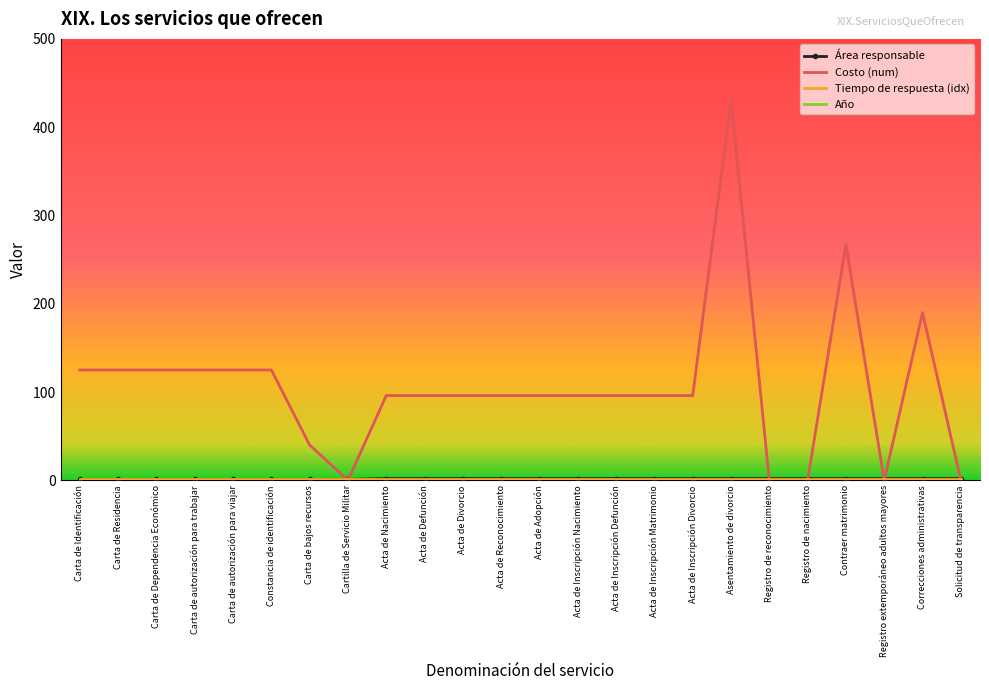

Does the chart display data point markers on the line(s)?

No